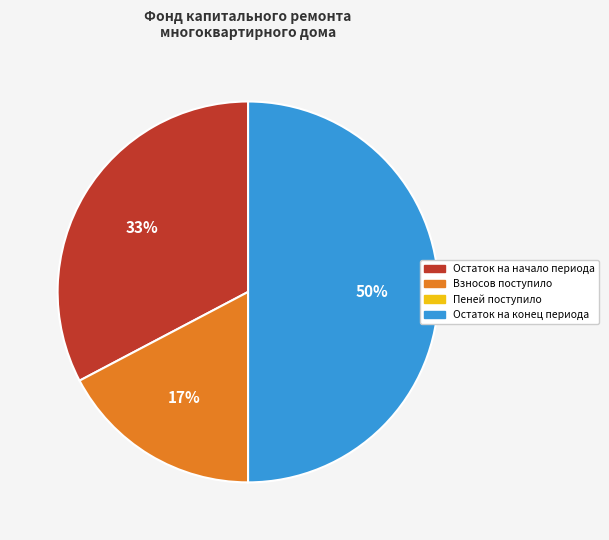

To the nearest percent, what is the difference between the largest and smallest slice percentages?

50%